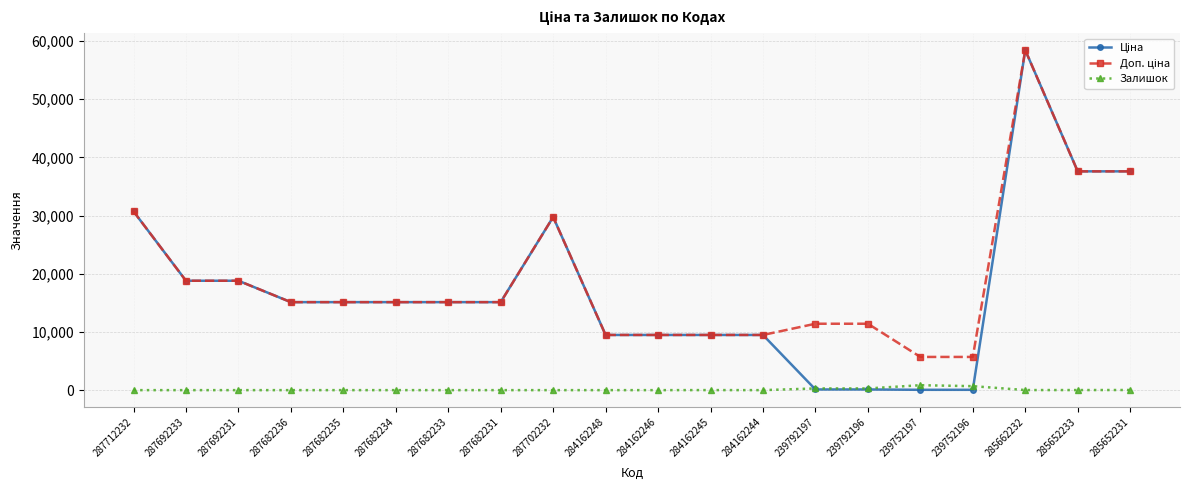

What is the difference between the highest and lowest values at 287692233?

18796.8